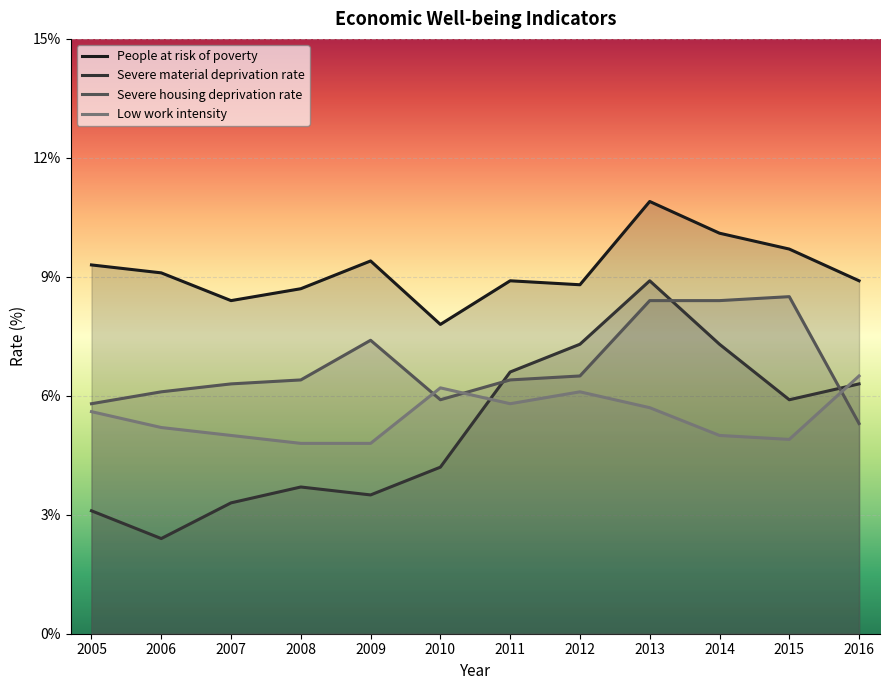

At how many categories does at least one series exceed 4?

12